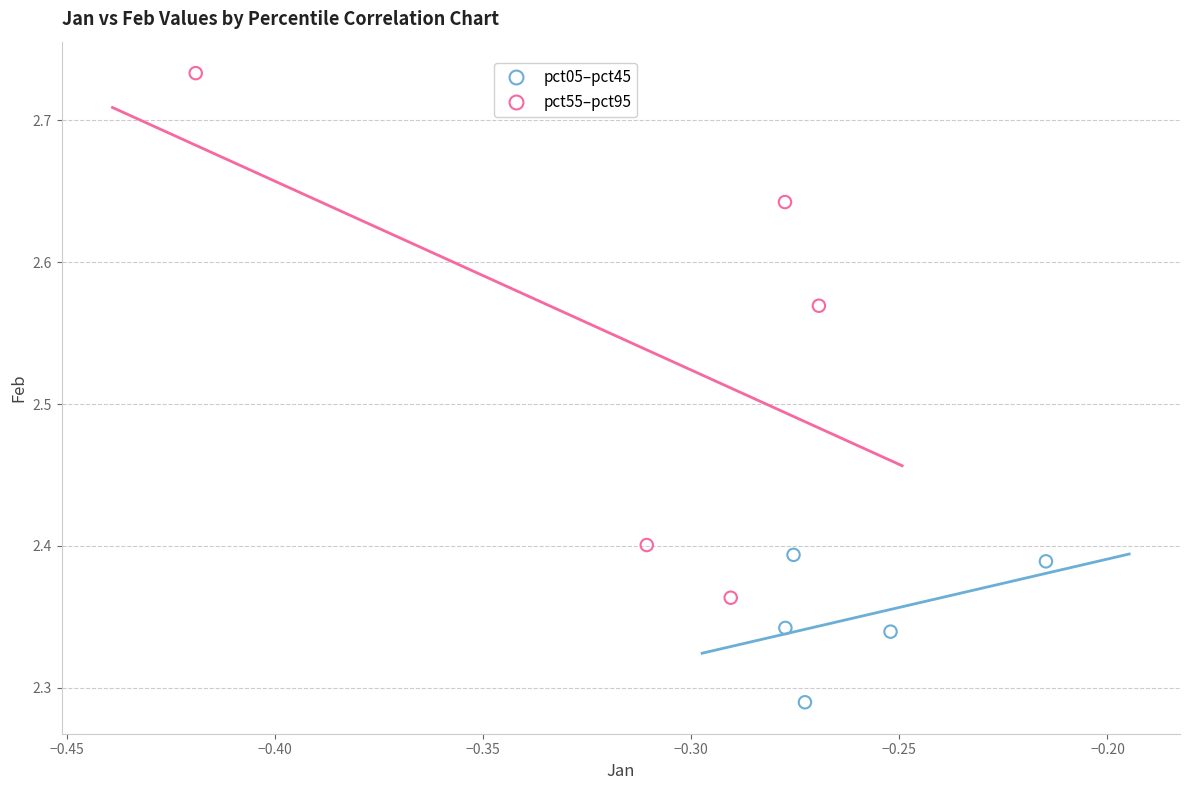

Which series has the largest Y range (max minus min)?

pct55–pct95